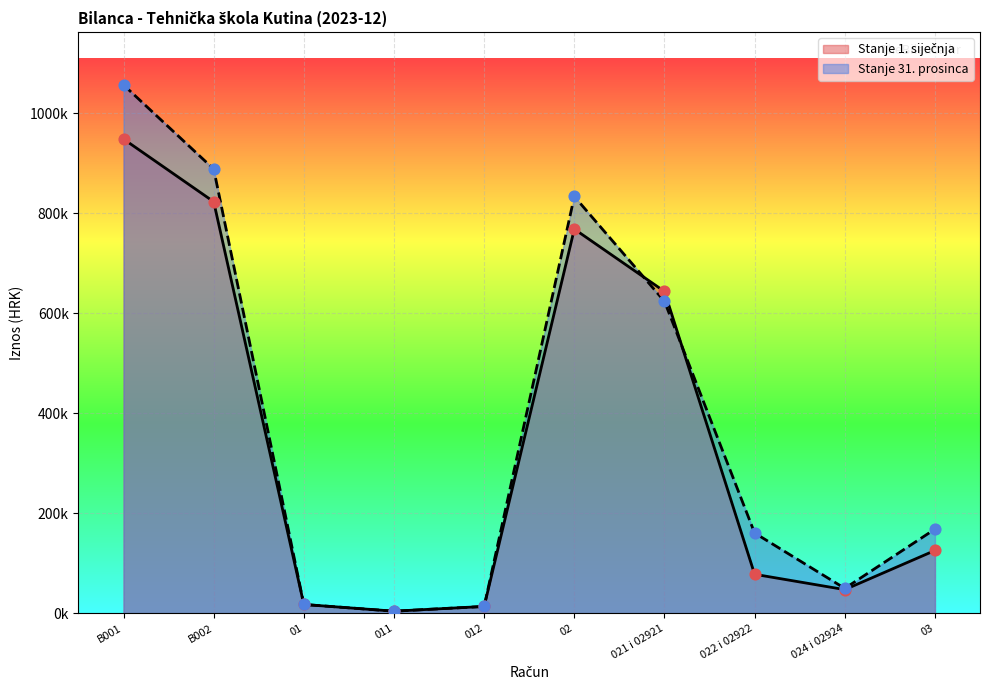

At which category is the sum across all series the highest?

B001